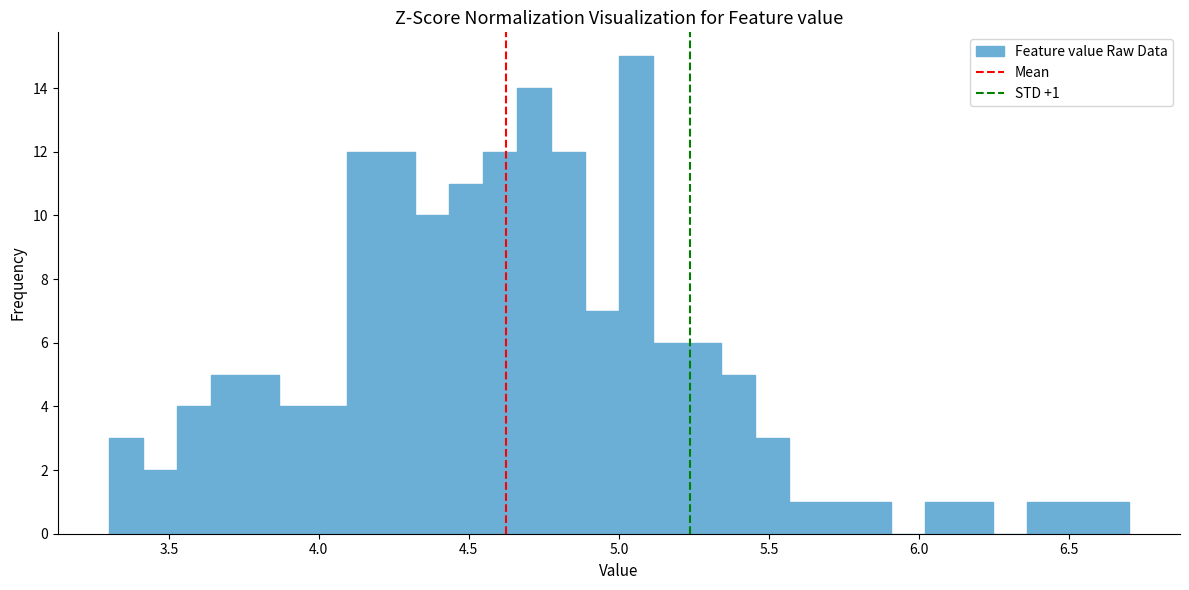

Around what value on the x-axis is the tallest bar? Give the approximate position of its centre, as read against the axis.

5.05